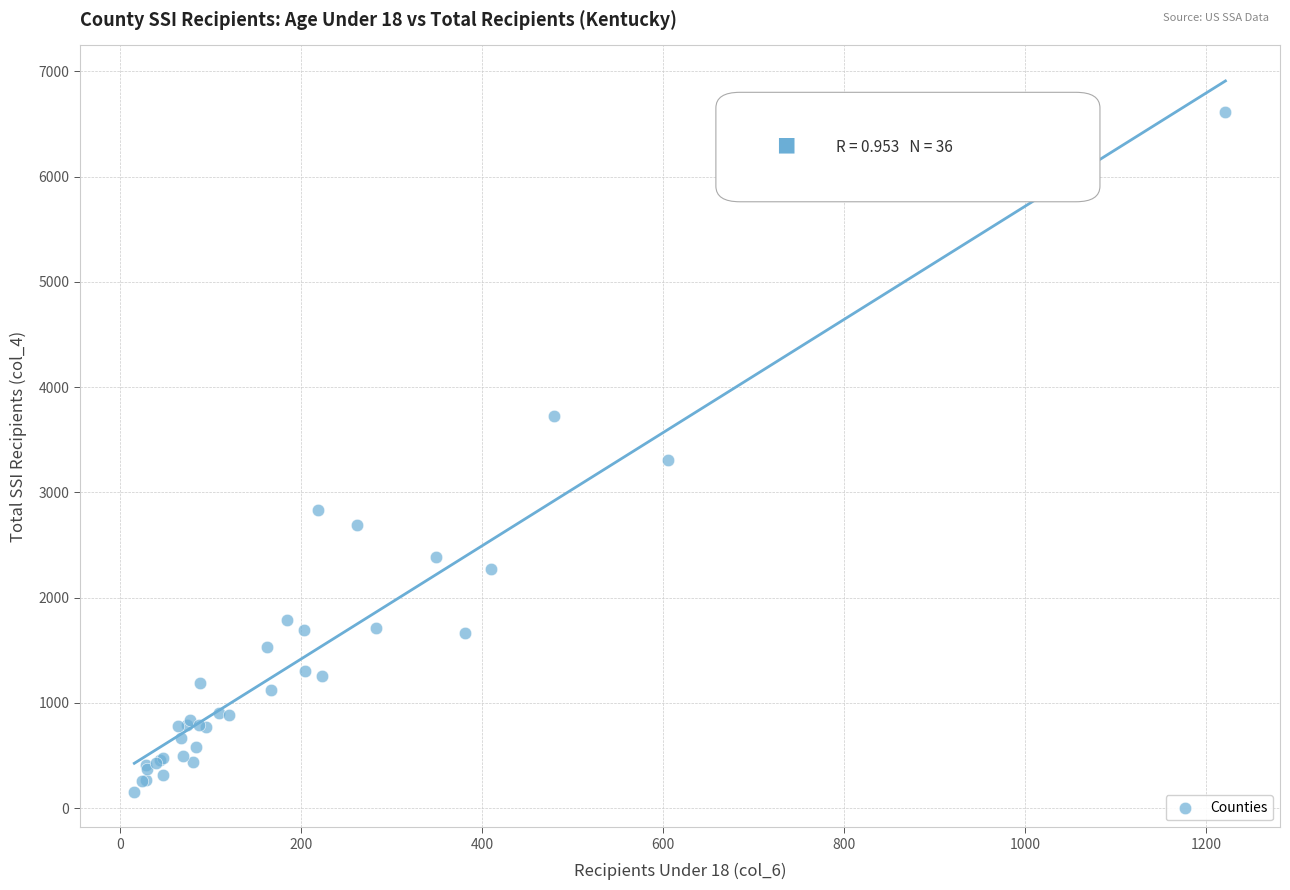

What Y value in the scatter plot is closest to 3384?

3303